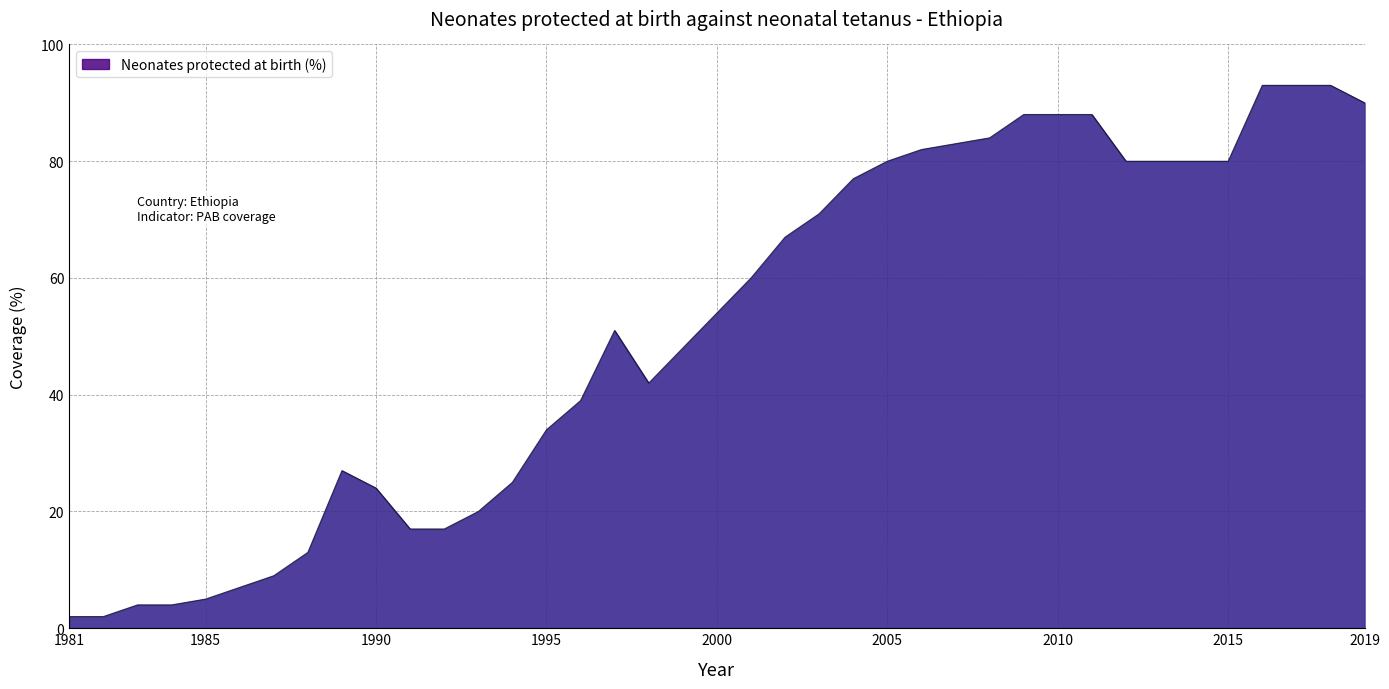

What is the greatest value displayed?

93